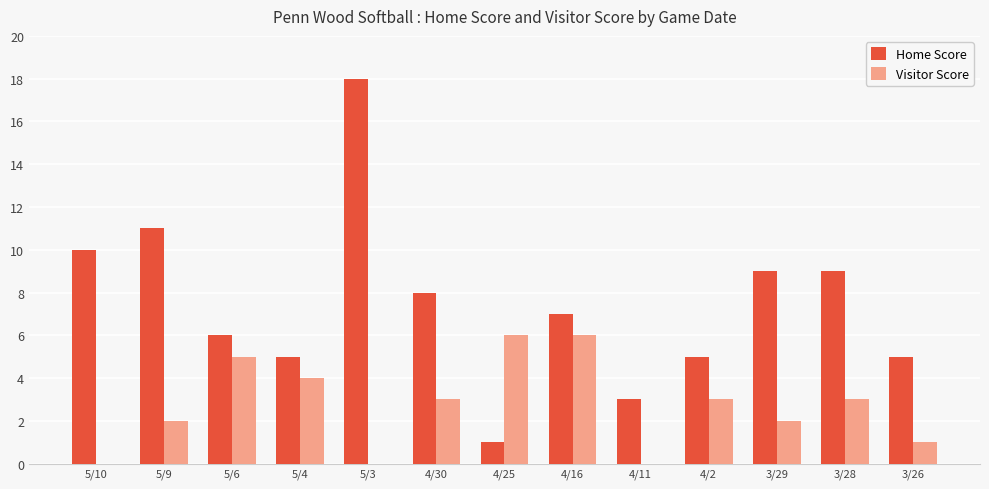

At which category does the chart reach its peak across all series?

5/3